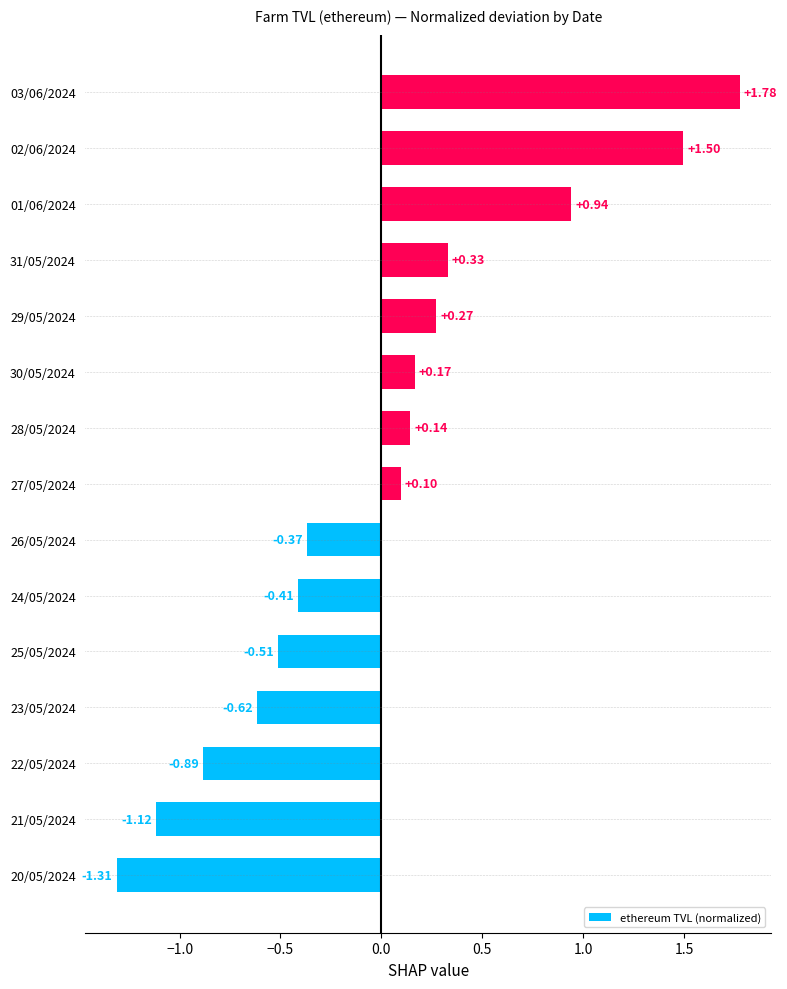

Rank the categories by value from highest to lowest.

03/06/2024, 02/06/2024, 01/06/2024, 31/05/2024, 29/05/2024, 30/05/2024, 28/05/2024, 27/05/2024, 26/05/2024, 24/05/2024, 25/05/2024, 23/05/2024, 22/05/2024, 21/05/2024, 20/05/2024